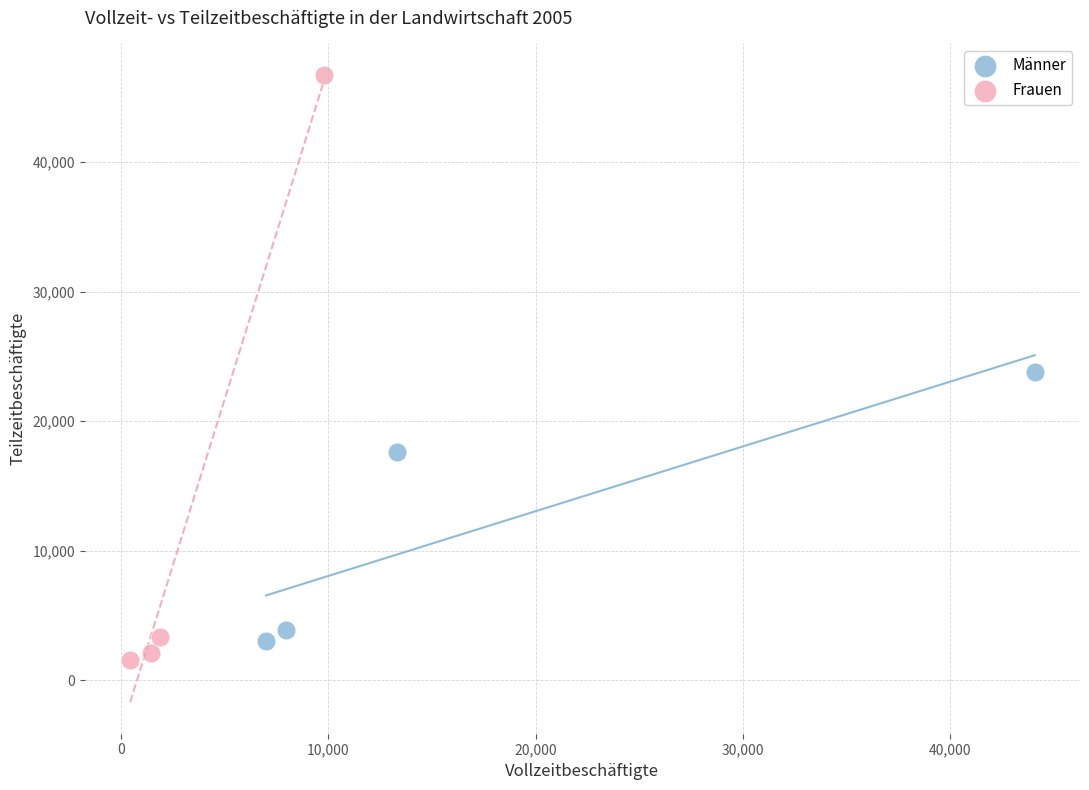

Which series reaches the maximum Y coordinate?

Frauen